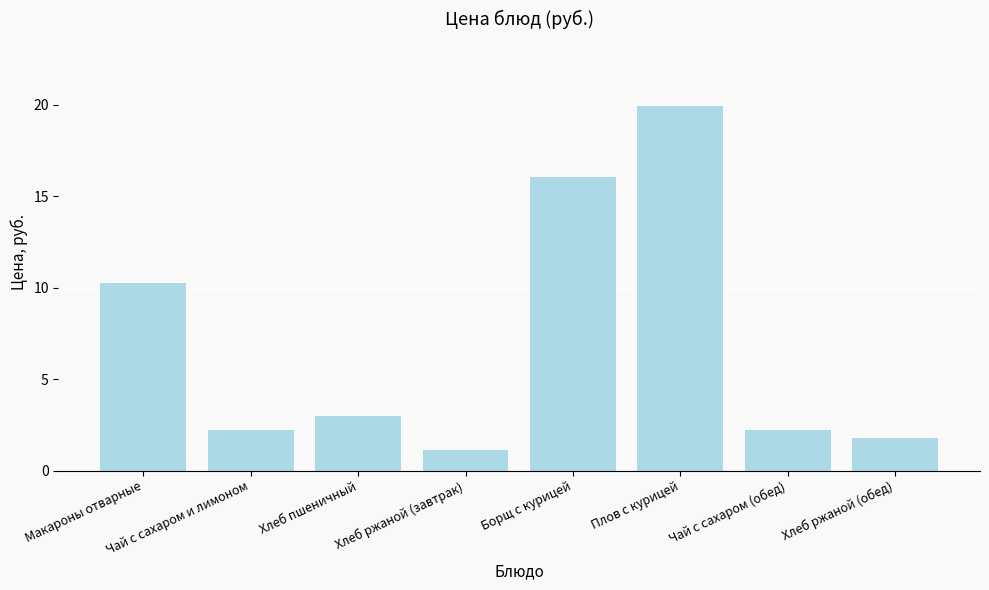

What is the average value?

7.1